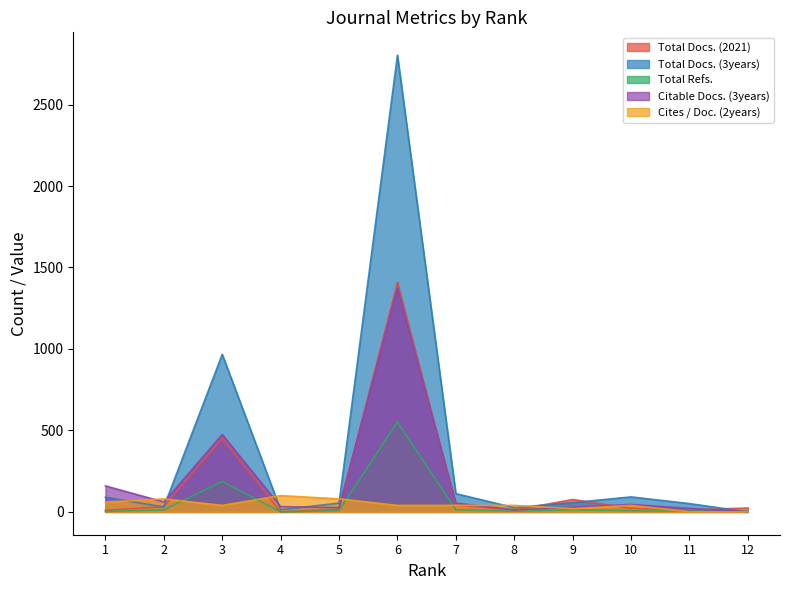

What is the value of the Citable Docs. (3years) point at the 7th from the left?

54.0